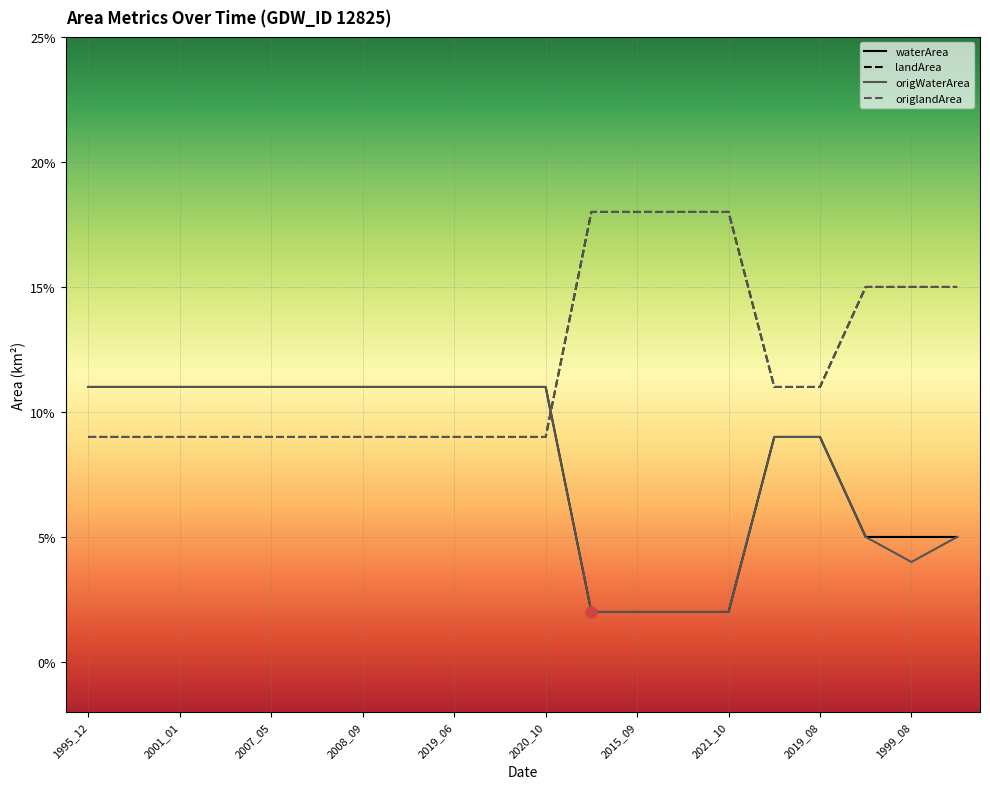

What is the label of the 5th point from the right?

2008_12